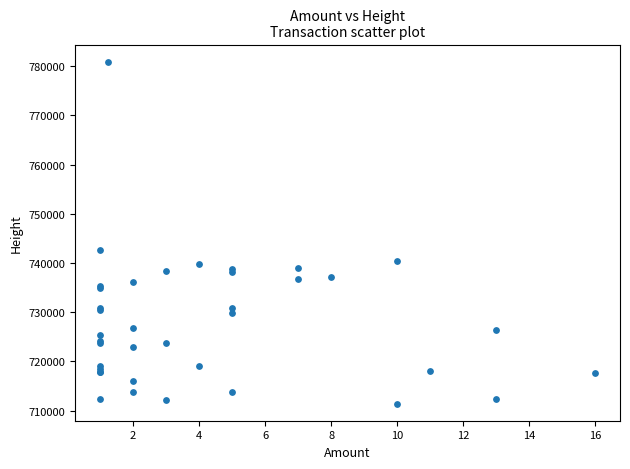

What Y value in the scatter plot is closest to 746170?

742548